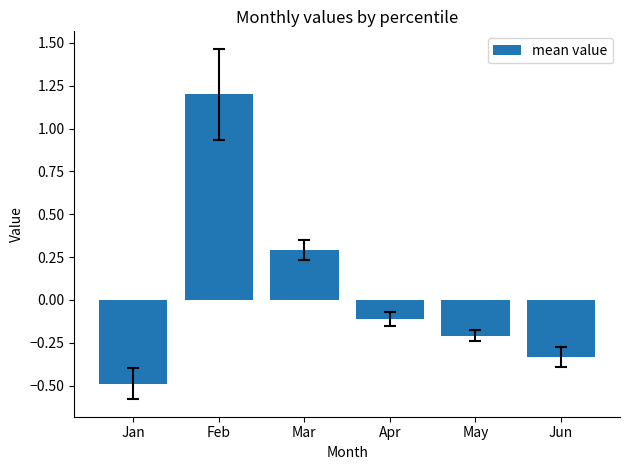

What is the smallest value displayed?

-0.5